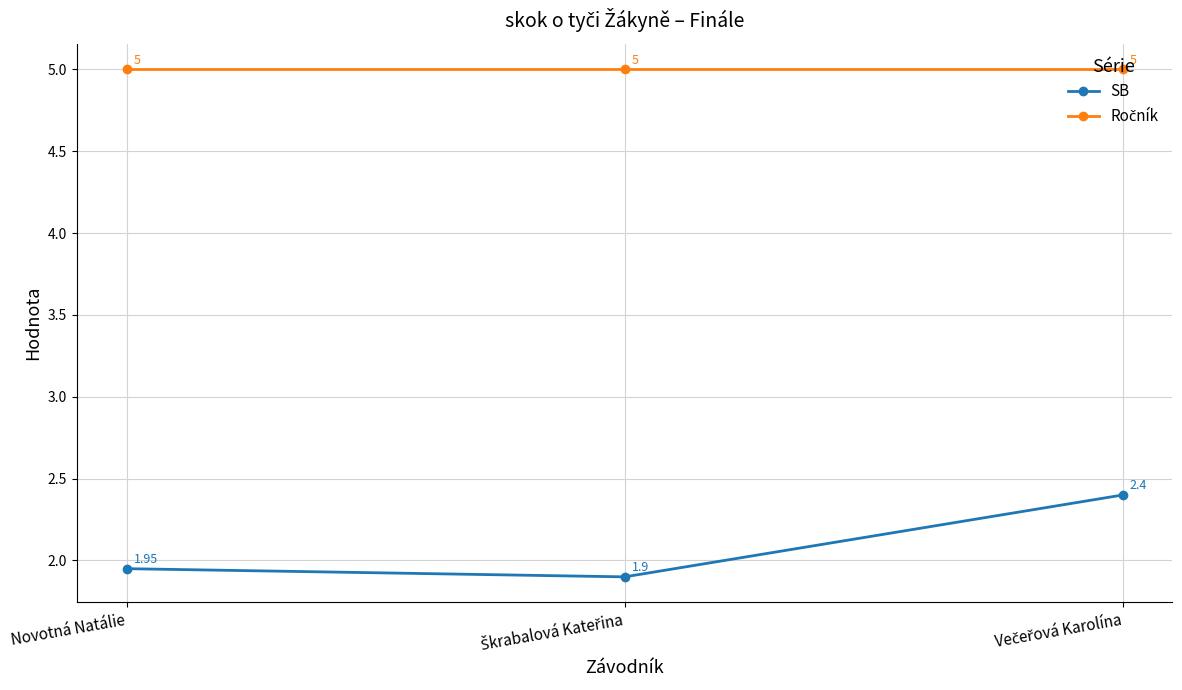

At how many categories does at least one series exceed 3?

3